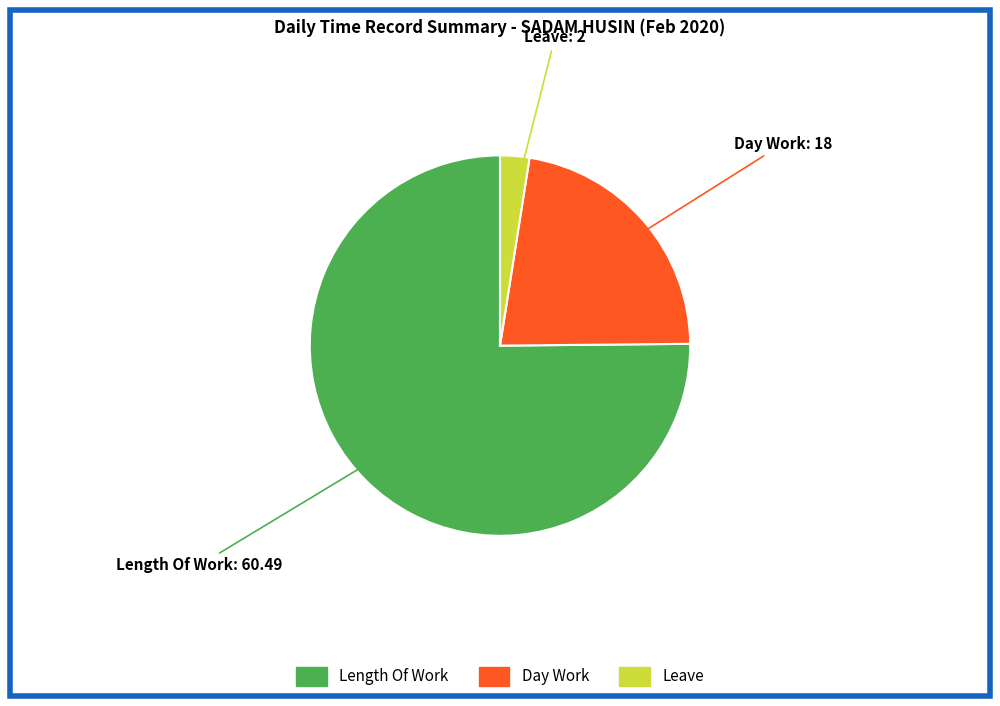

Which has a higher value, Length Of Work or Day Work?

Length Of Work